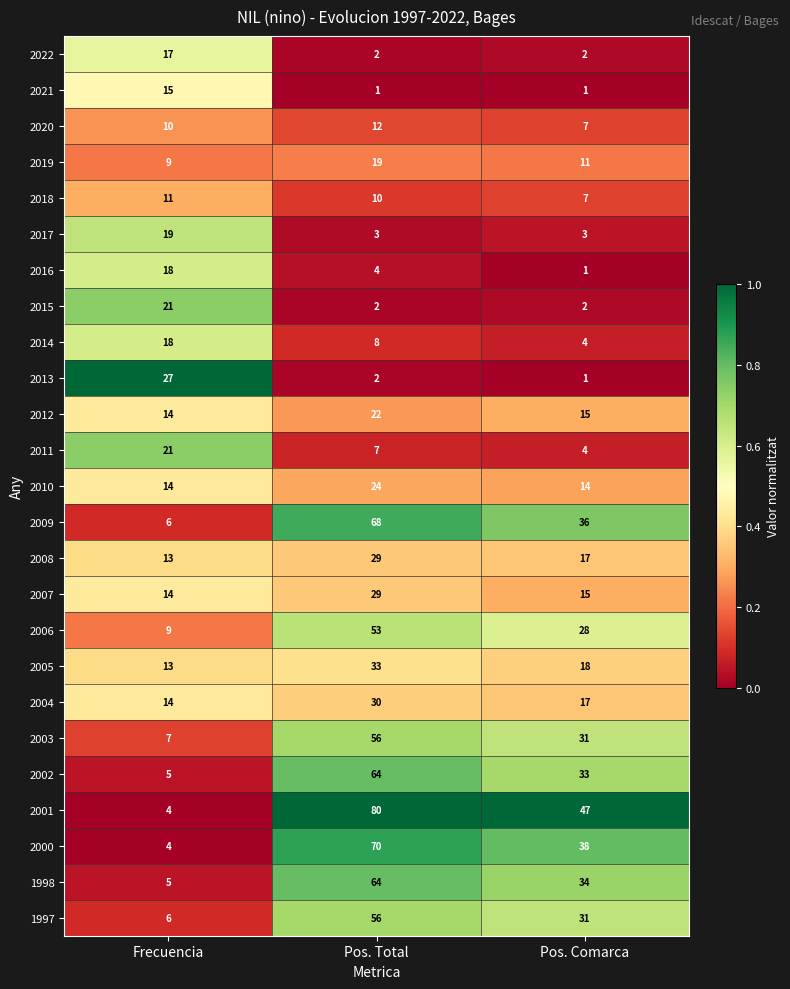

List the labels in order of 2000 value, smallest first.

Frecuencia, Pos. Comarca, Pos. Total